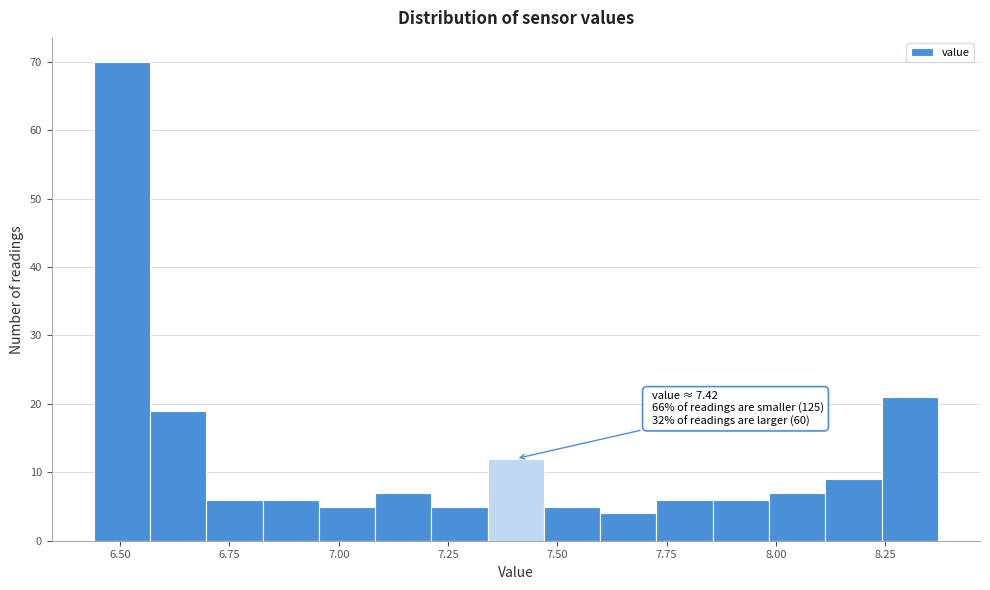

Around what value on the x-axis is the tallest bar? Give the approximate position of its centre, as read against the axis.

6.50